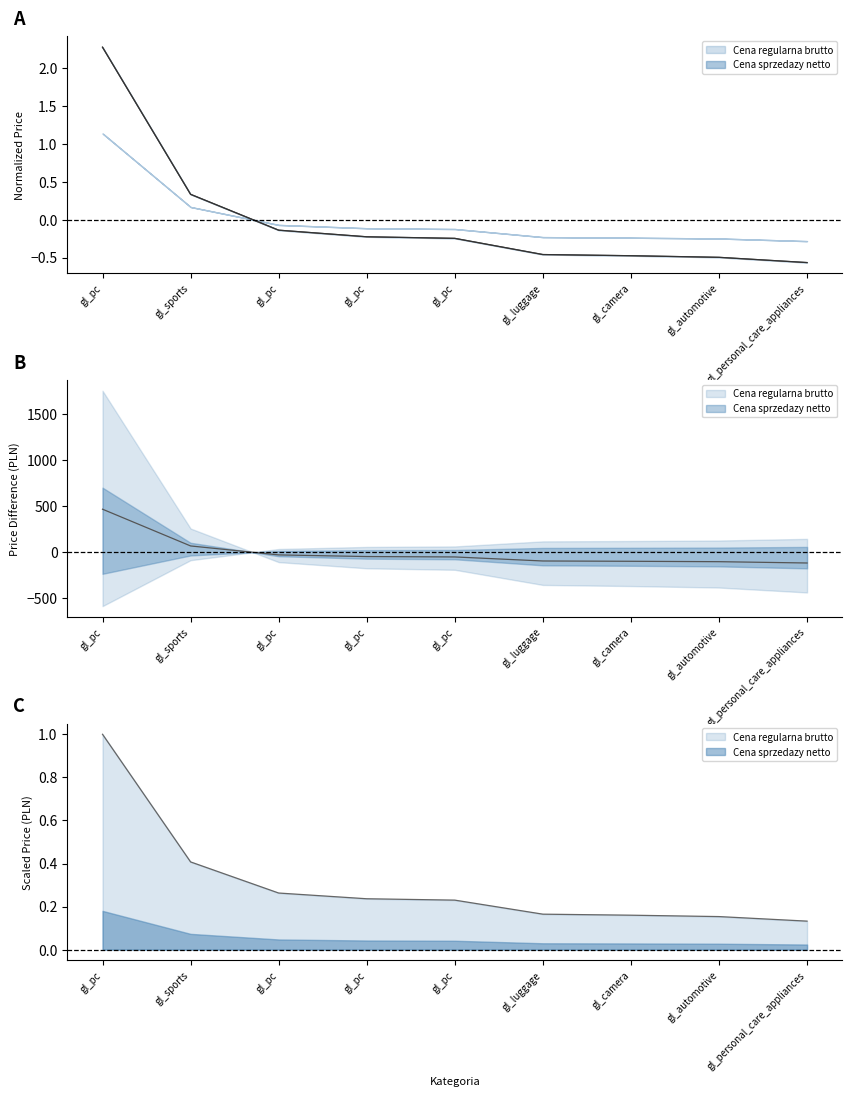

How many values in Cena regularna brutto are below zero?

7